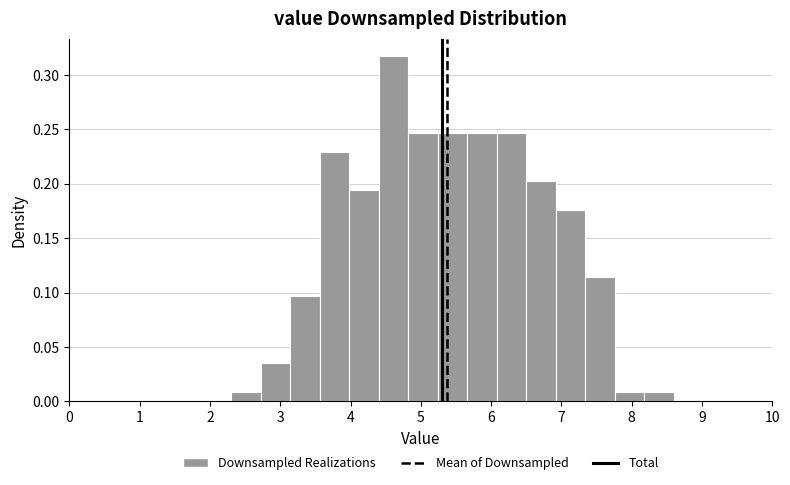

Reading left to right, transcribe this chart: for each bar, give the range it covers on the x-axis and its height. Neither the bar edges nor the heights are printed on the chart, so give them approximately, as read against the axes.

2.30 to 2.72: 0.010
2.72 to 3.14: 0.035
3.14 to 3.56: 0.095
3.56 to 3.98: 0.230
3.98 to 4.40: 0.195
4.40 to 4.82: 0.315
4.82 to 5.24: 0.245
5.24 to 5.66: 0.245
5.66 to 6.08: 0.245
6.08 to 6.50: 0.245
6.50 to 6.92: 0.205
6.92 to 7.34: 0.175
7.34 to 7.76: 0.115
7.76 to 8.18: 0.010
8.18 to 8.60: 0.010